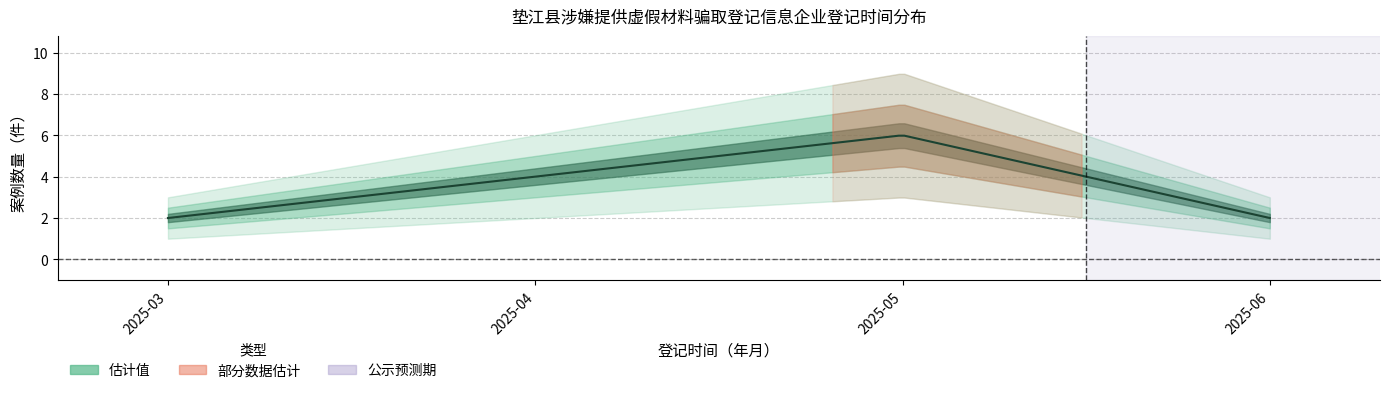

Reading left to right, what are all the values shown in this chart?

2	4	6	2